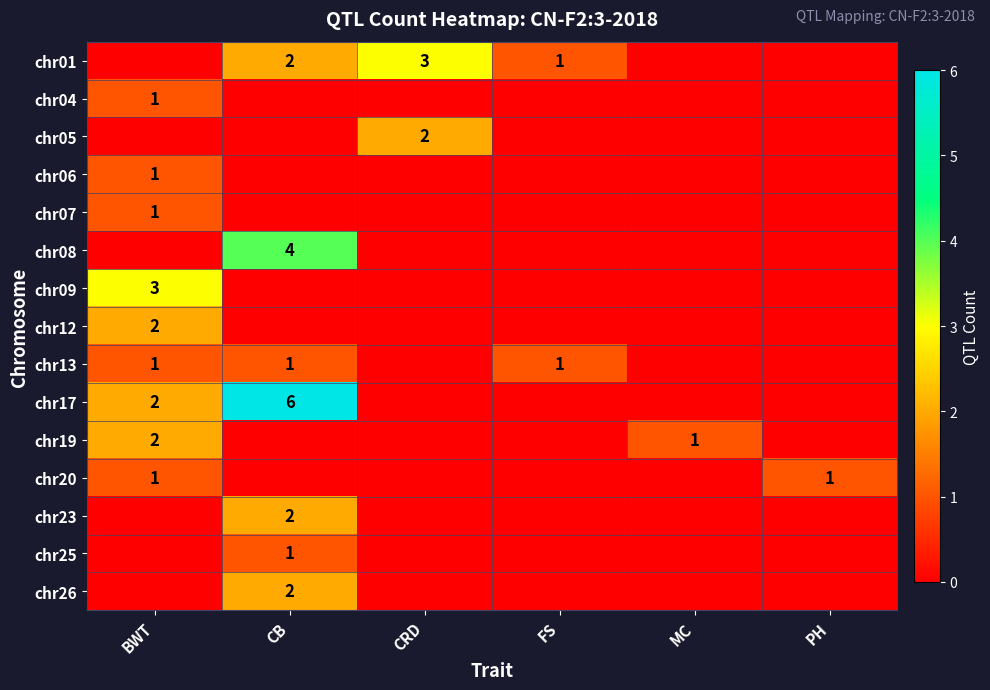

Is it true that chr07 equals 1 at BWT?

True